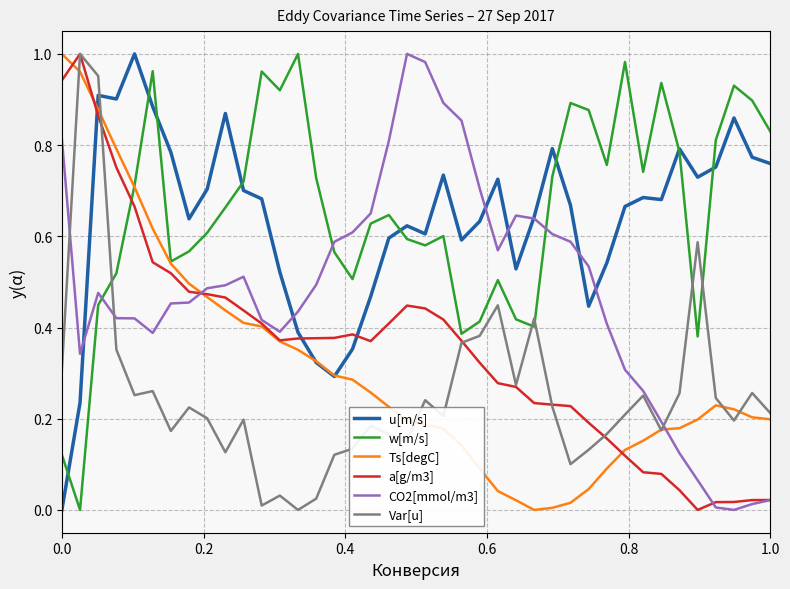

Which series ends up on top after the final intersection of CO2[mmol/m3] and Ts[degC]?

Ts[degC]